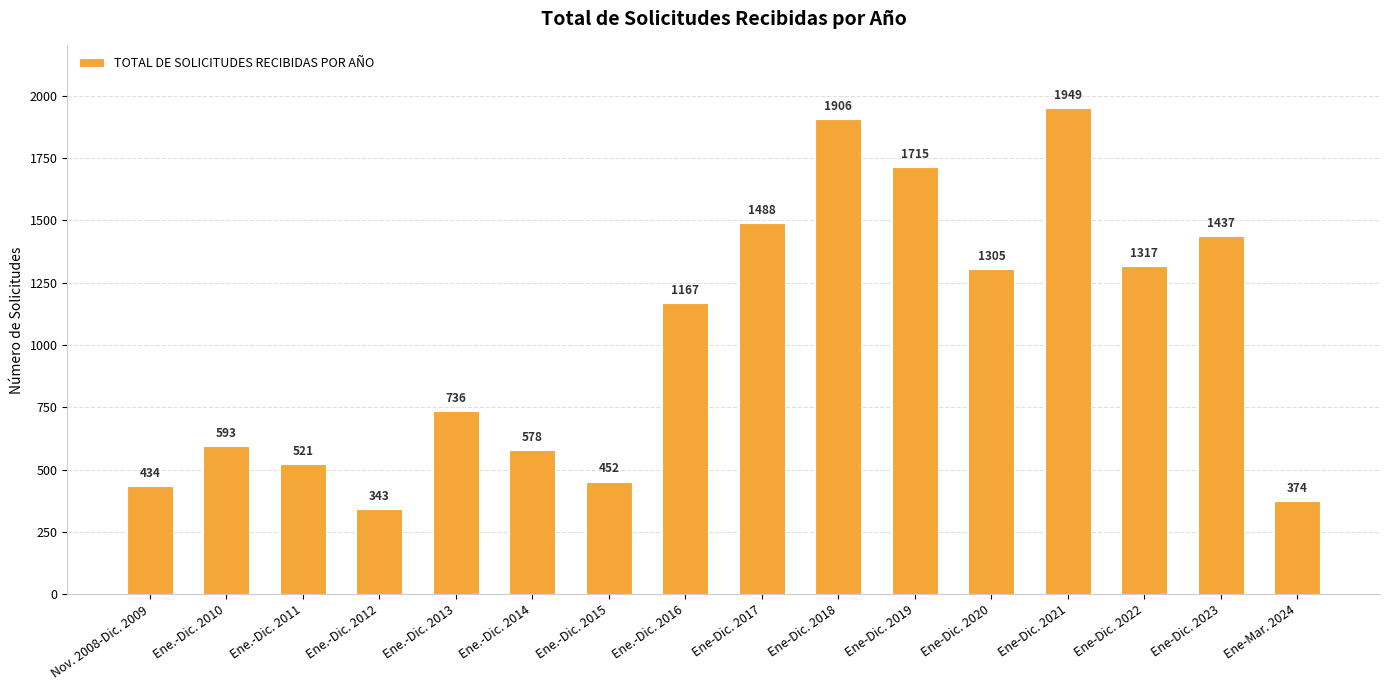

How many bars are there in total?

16